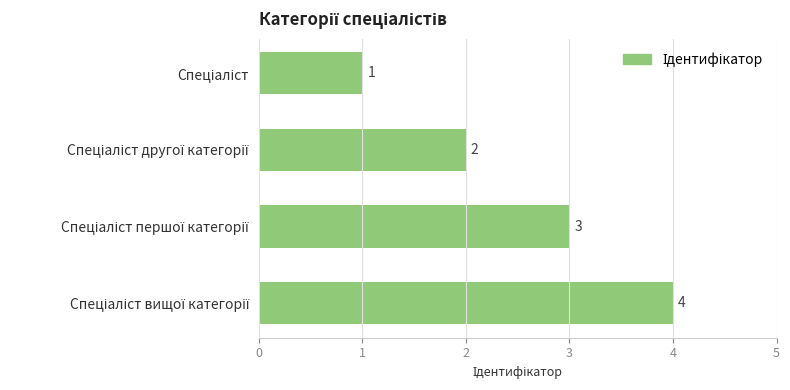

How many values are below 3?

2